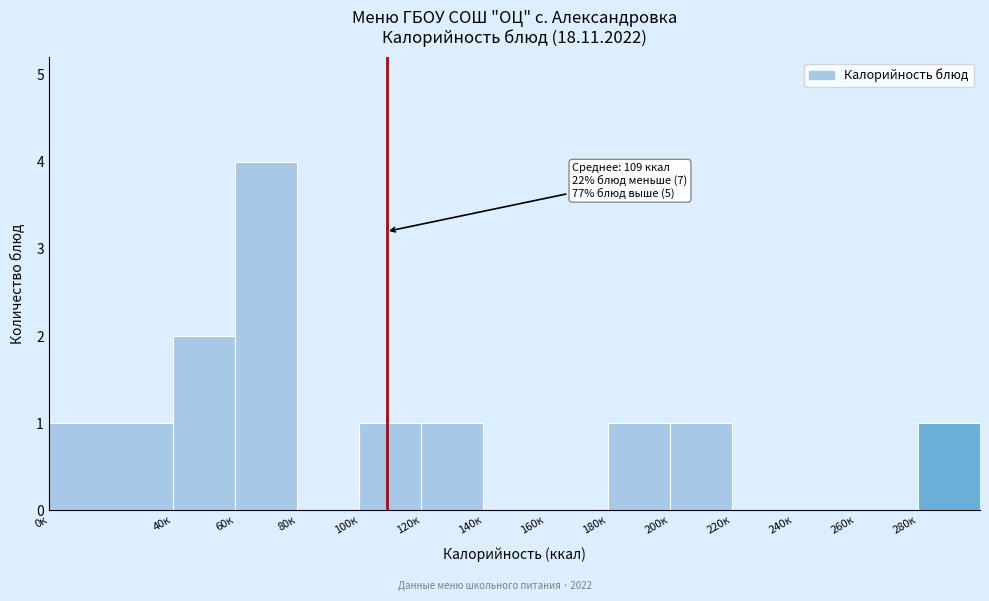

Over which range of the x-axis is the bar tallest?

60 to 80